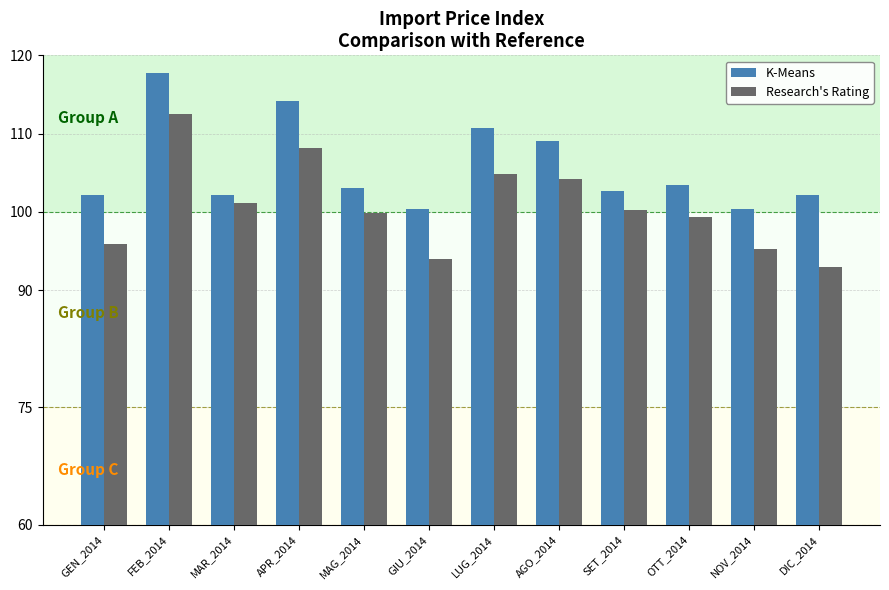

What is the difference between the second highest and second lowest values in the Research's Rating series?

14.2